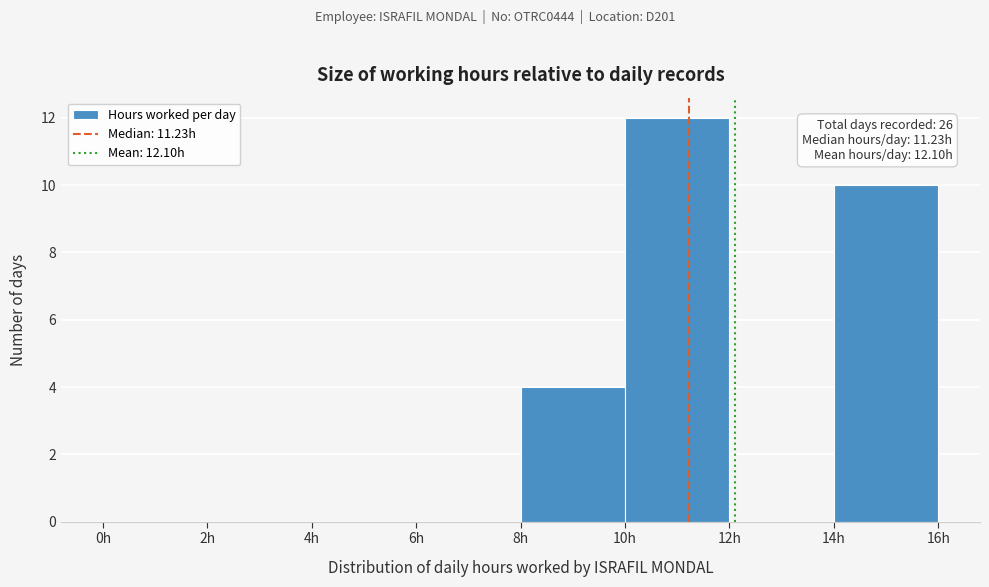

Which range on the x-axis has the tallest bar?

10 to 12